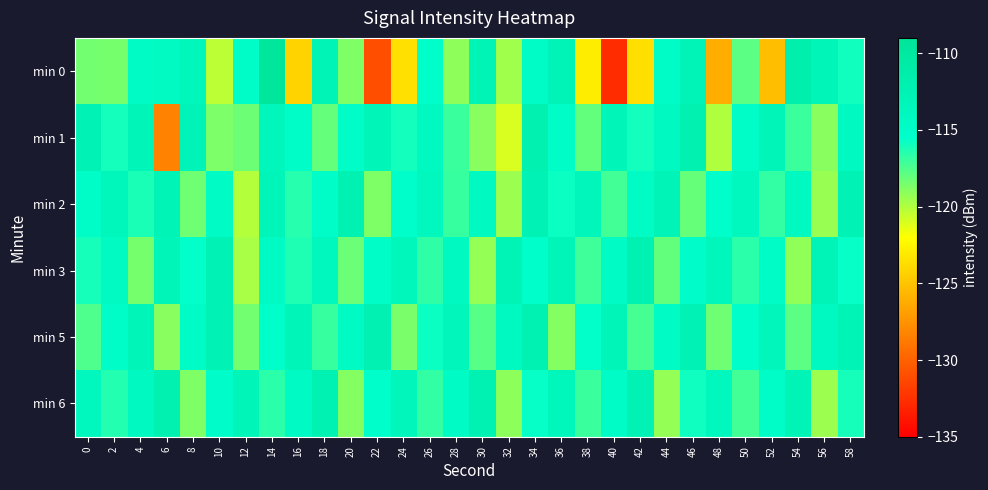

Count the number of data series in this chart.

6